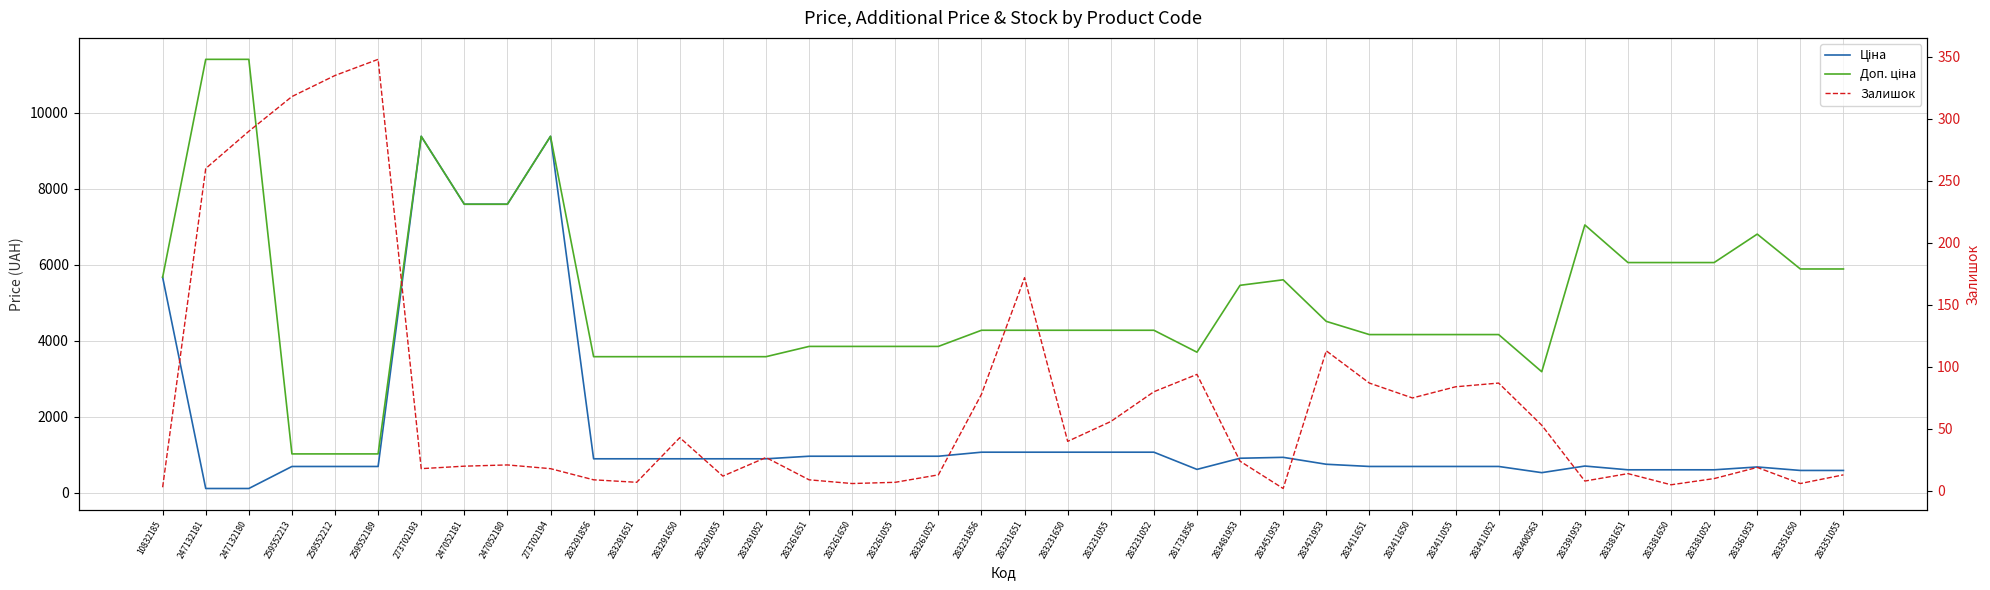

How many data points in Ціна are above 895?

21